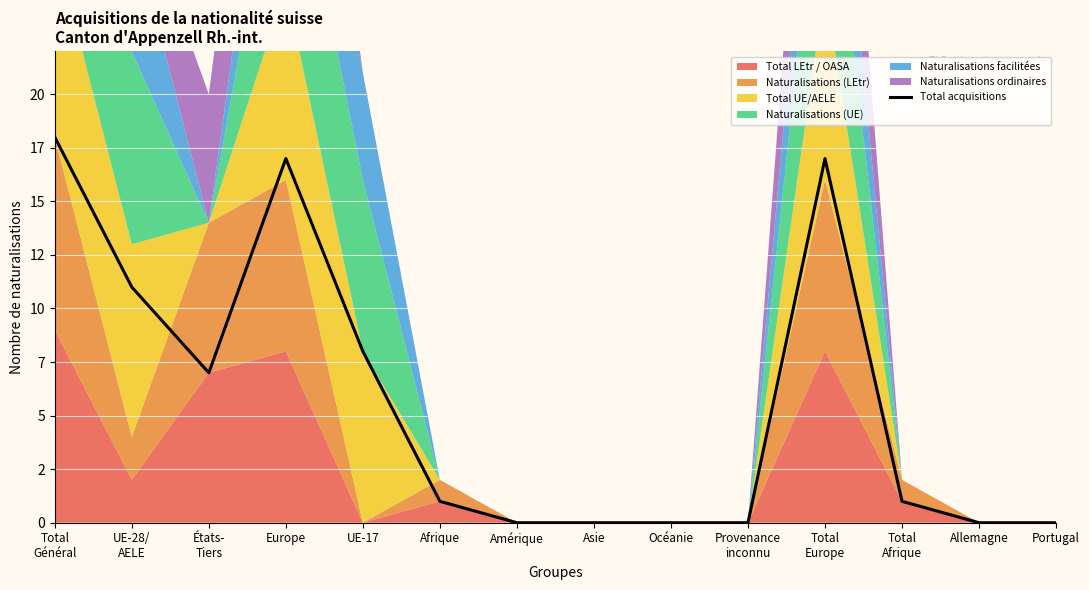

Reading right to left, extract all data points from this chart.

Portugal=0	Allemagne=0	Total
Afrique=1	Total
Europe=17	Provenance
inconnu=0	Océanie=0	Asie=0	Amérique=0	Afrique=1	UE-17=8	Europe=17	États-
Tiers=7	UE-28/
AELE=11	Total
Général=18